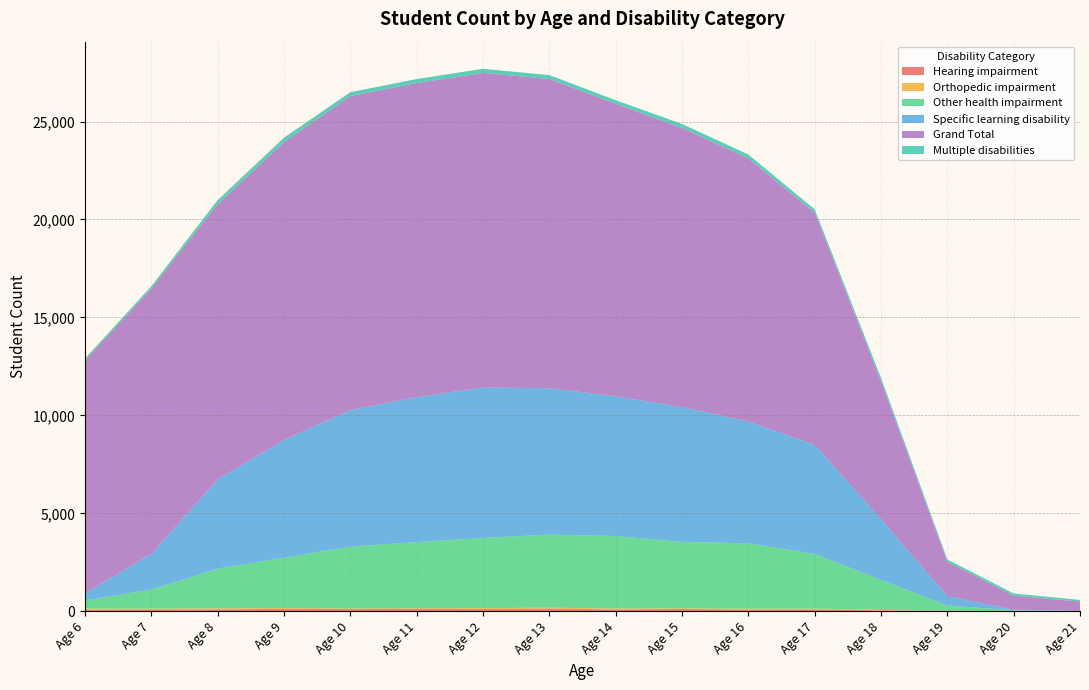

How many positive values does the Orthopedic impairment series have?

15